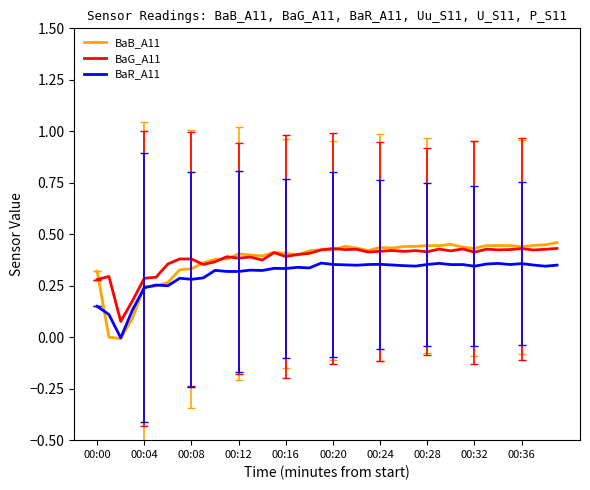

How many categories are shown in the chart?

40